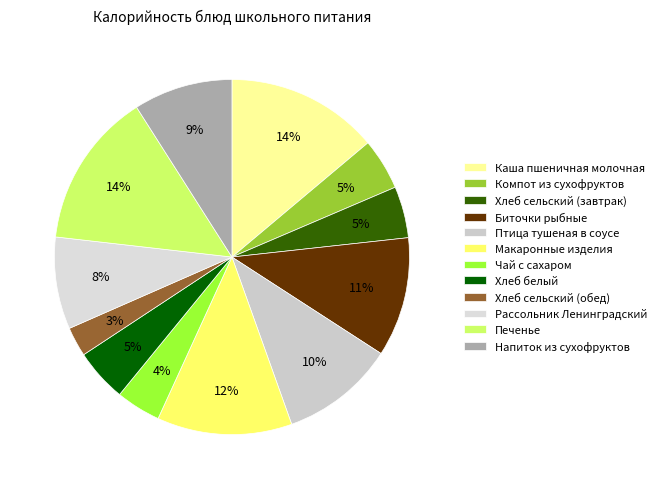

What is the ratio of the value at Компот из сухофруктов to the value at Биточки рыбные?

0.4